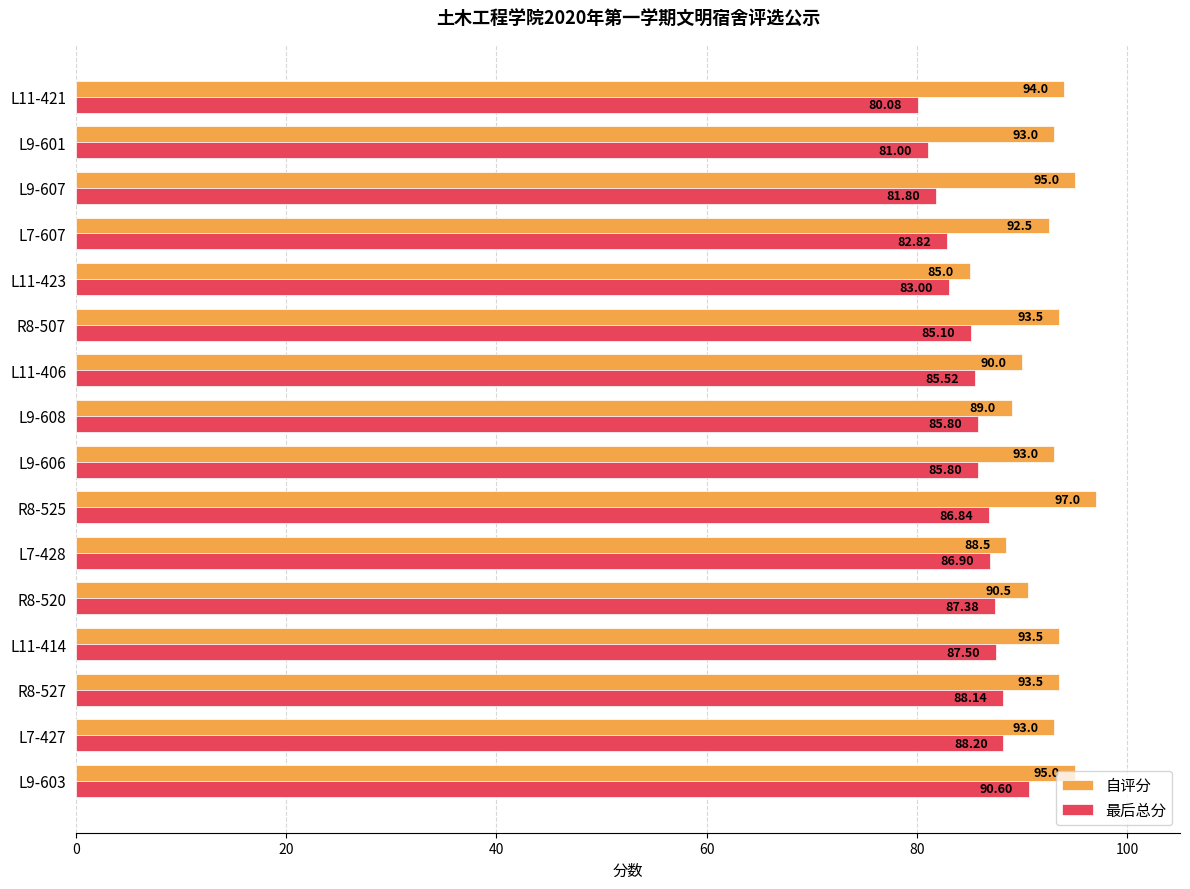

Which series has the largest total across all categories?

自评分